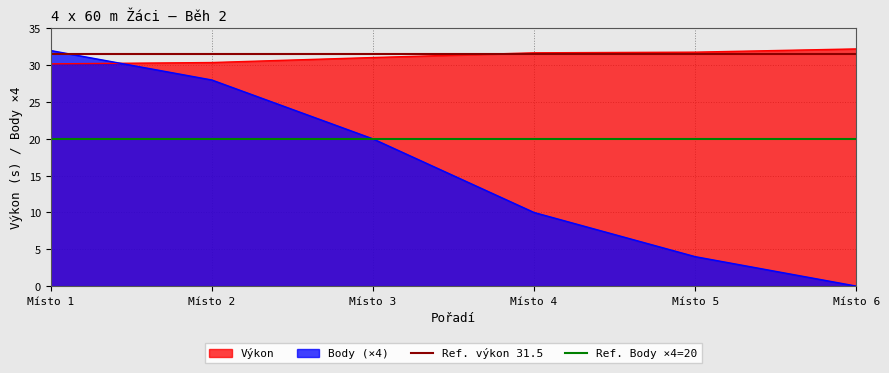

Is it true that Výkon equals 40.8 at Místo 2?

False